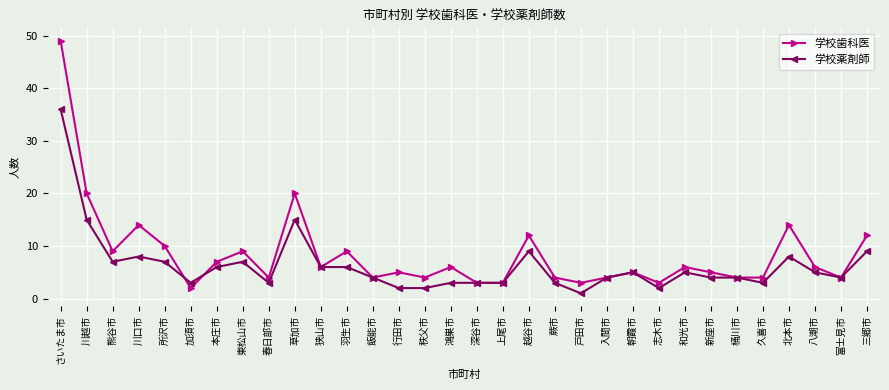

At which label does 学校歯科医 first exceed 6?

さいたま市